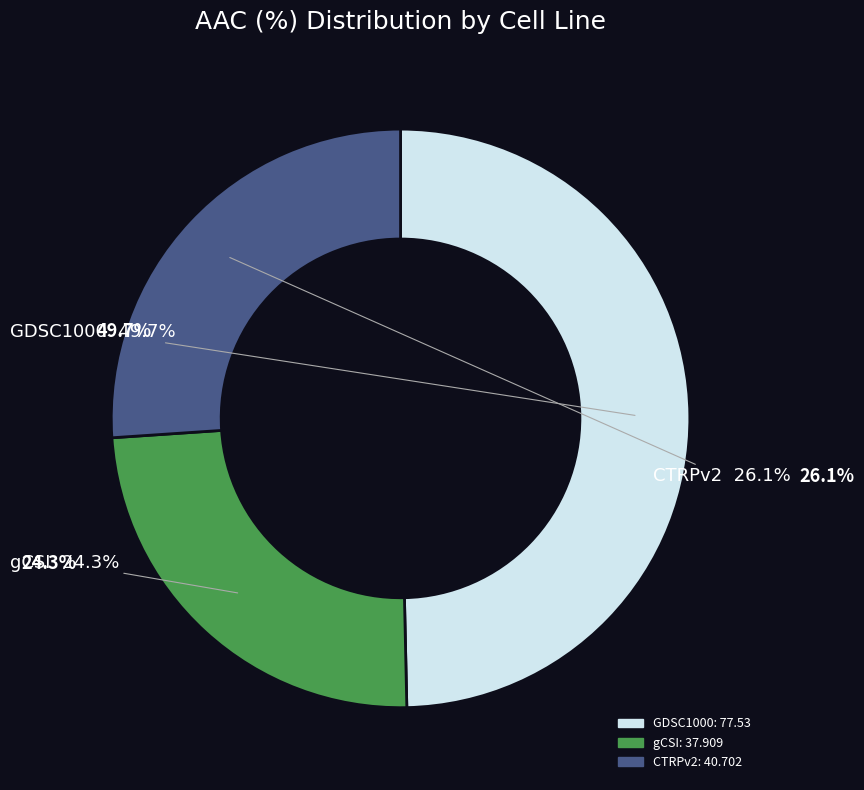

Which slice is the smallest?

gCSI